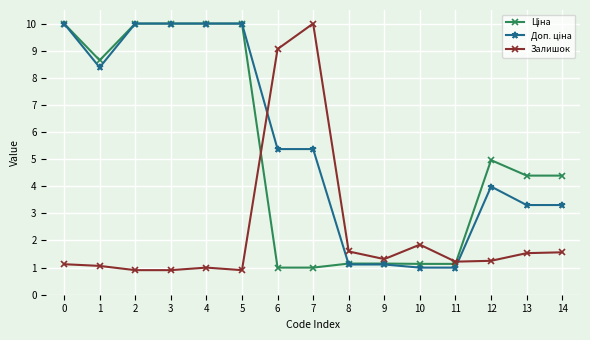

What is the greatest value displayed?

10.0